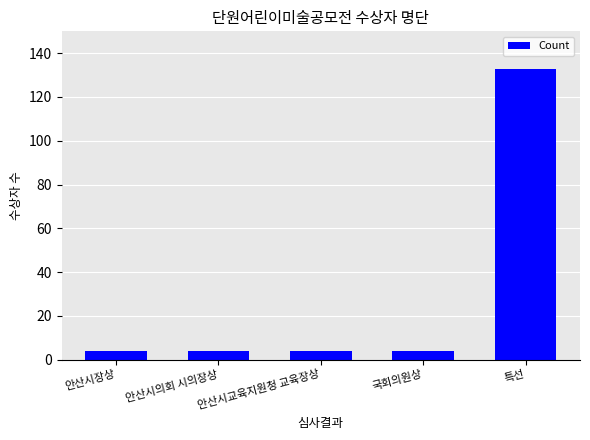

Is it true that the value at 안산시의회 시의장상 is 4?

True